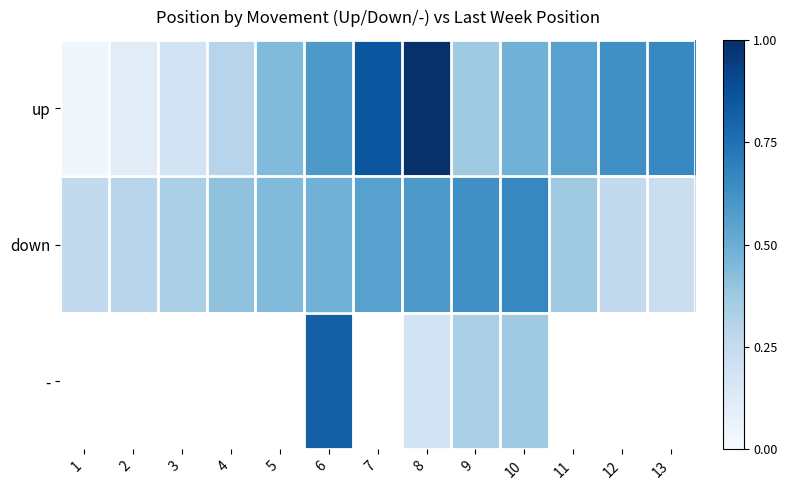

Which category has the lowest value in the up series?

1